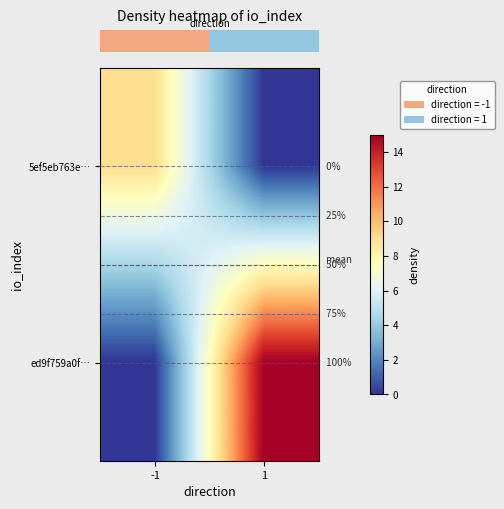

At -1, list the series in order from largest to smallest.

row_0, row_1